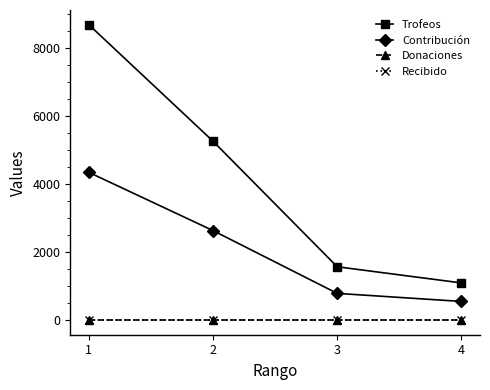

List the series in order of their peak value, highest first.

Trofeos, Contribución, Donaciones, Recibido